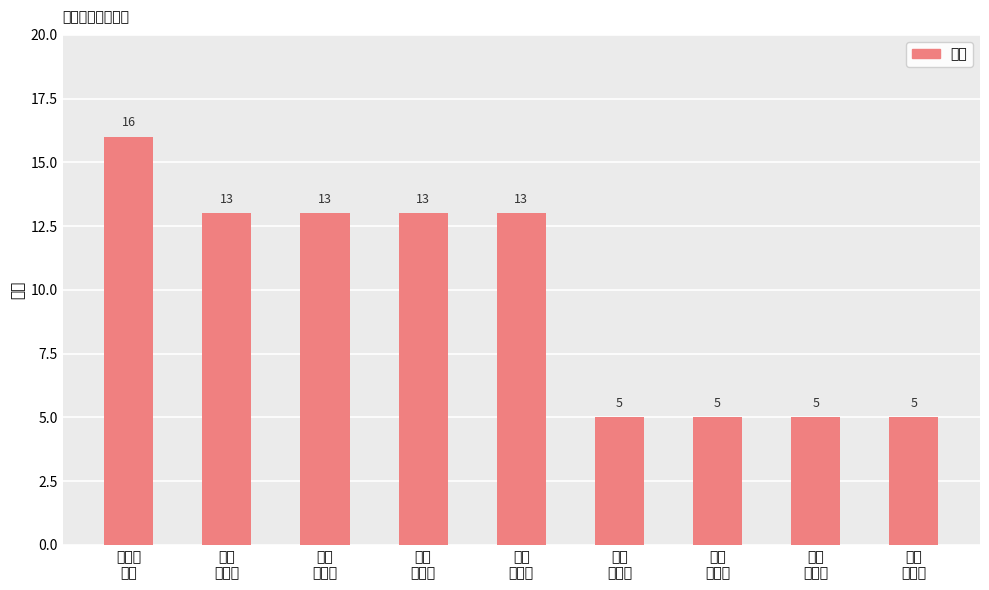

What is the ratio of the value at 指标
科学性 to the value at 条件
充分性?

2.6